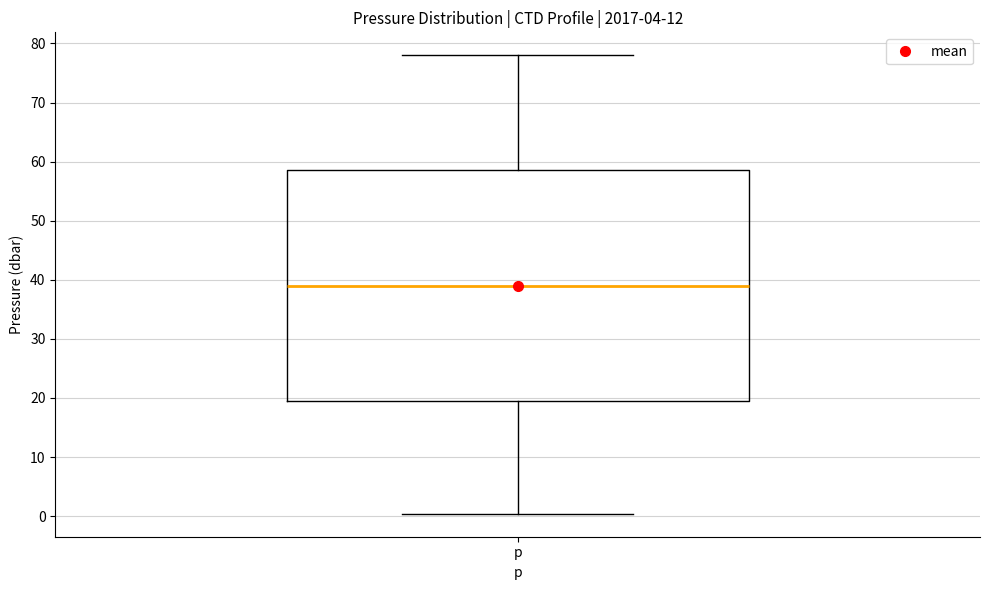

Transcribe this box plot: give where the median line is, the range the box spans, and where the two whiskers end, as read against the y-axis. The values are not printed on the chart, so give them approximately, as read against the axis.

median 39, box 20 to 59, whiskers 0 to 78